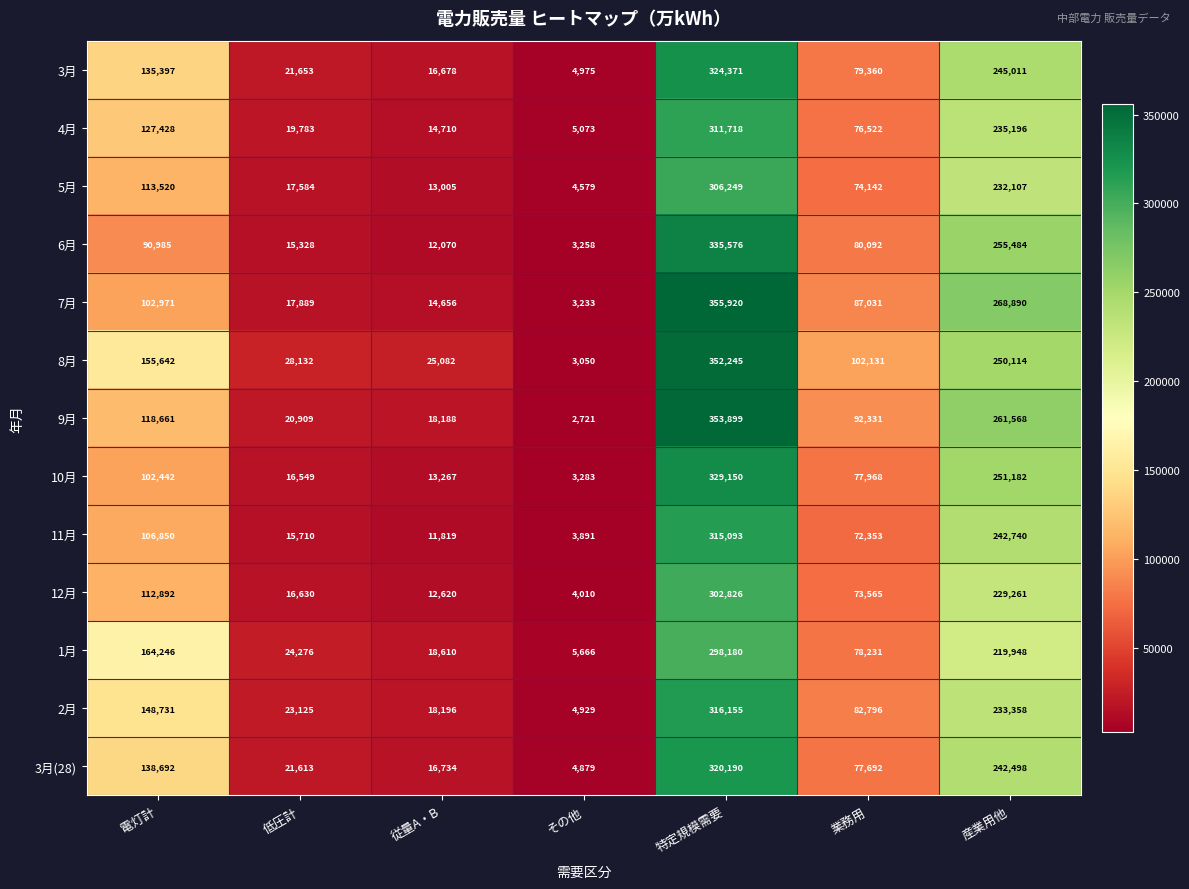

What is the difference between the 3月(28) values at その他 and 産業用他?

237619